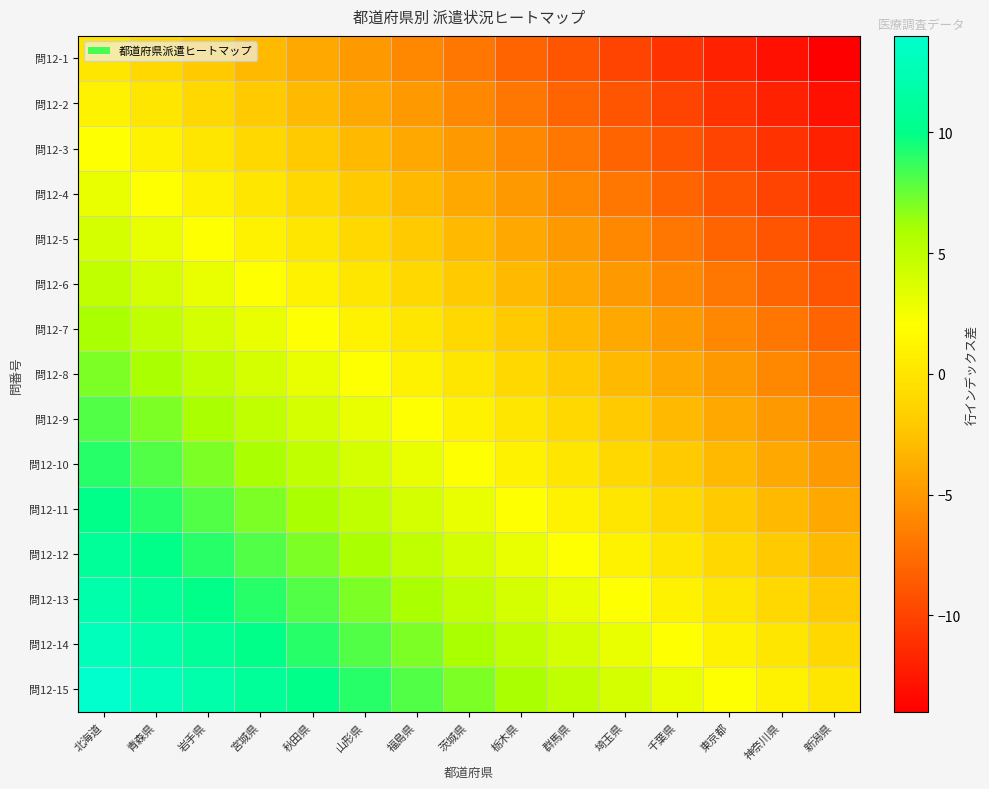

At which category does the chart reach its minimum across all series?

新潟県